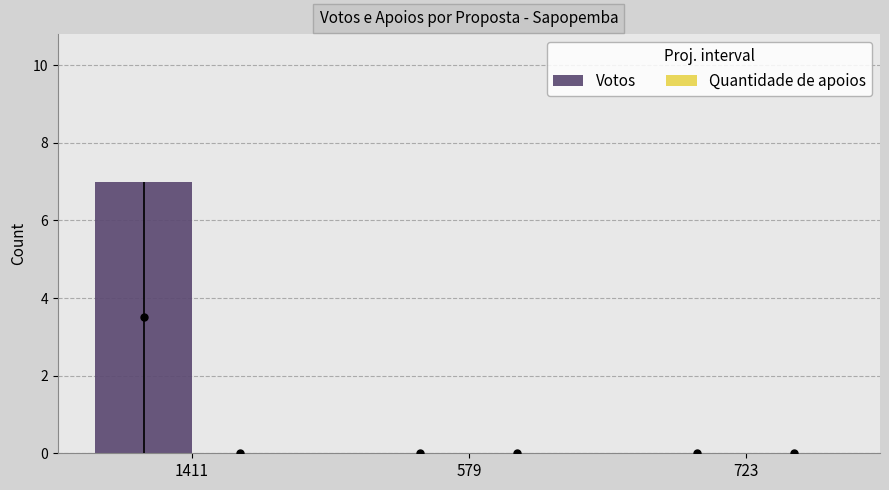

Rank the series by their maximum value, from lowest to highest.

Quantidade de apoios, Votos